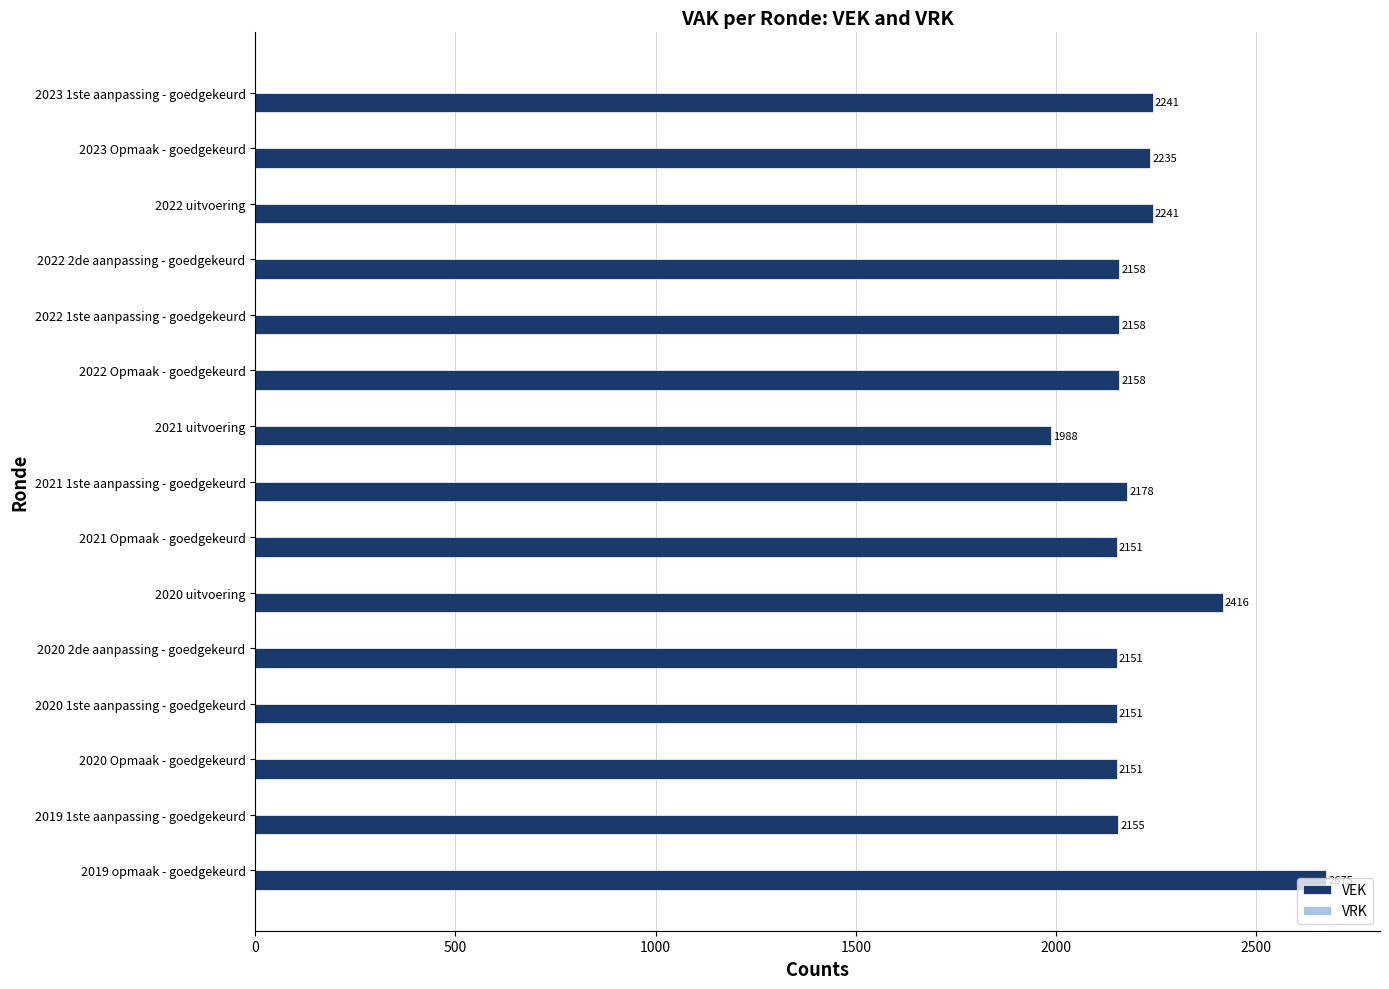

The value at 2021 1ste aanpassing - goedgekeurd is 912. True or false?

False